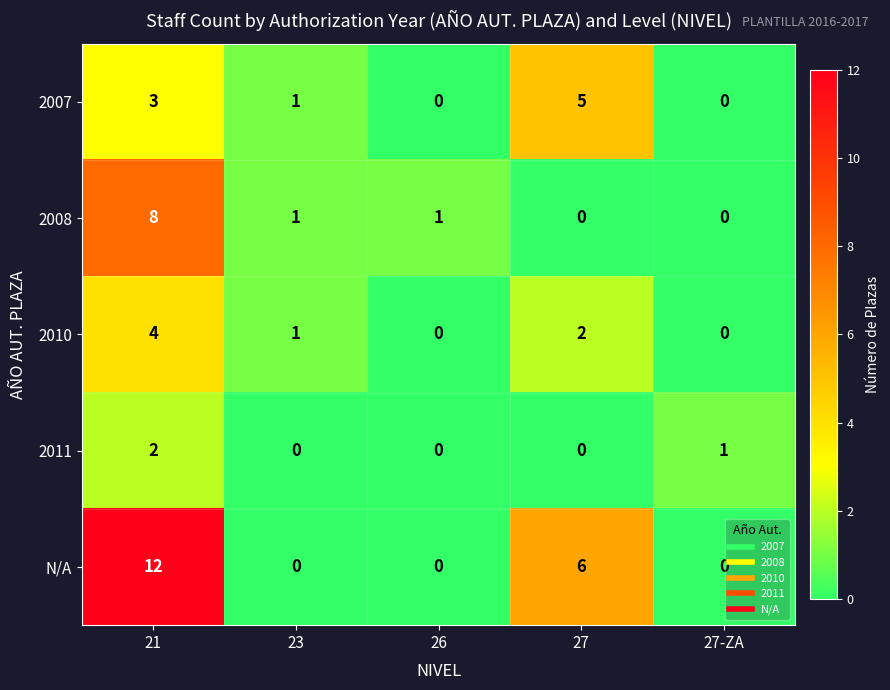

What is the difference between the second highest and minimum values in the 2007 series?

3